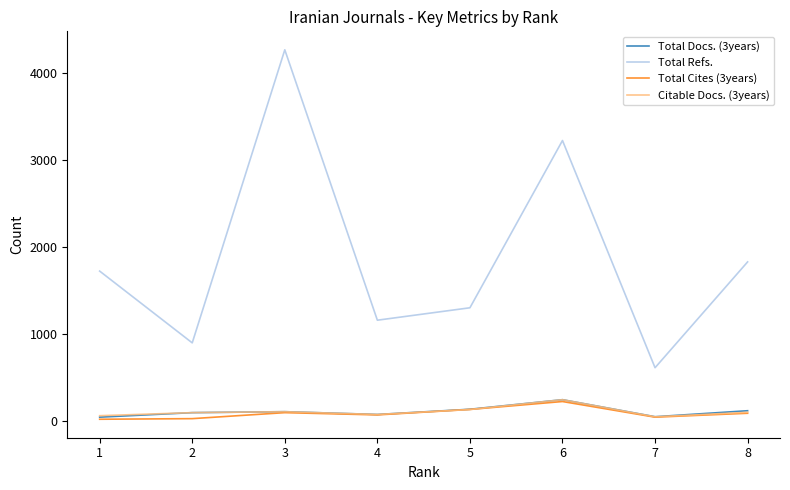

True or false: Total Refs. has a value of 1171 at 2.

False